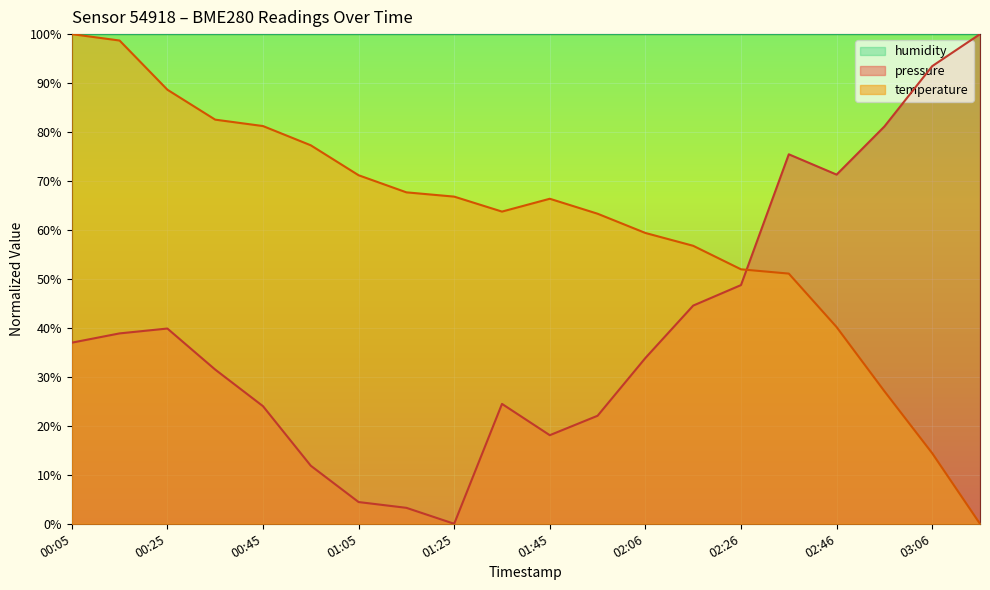

After their last crossing, which series has the higher values: pressure or temperature?

pressure